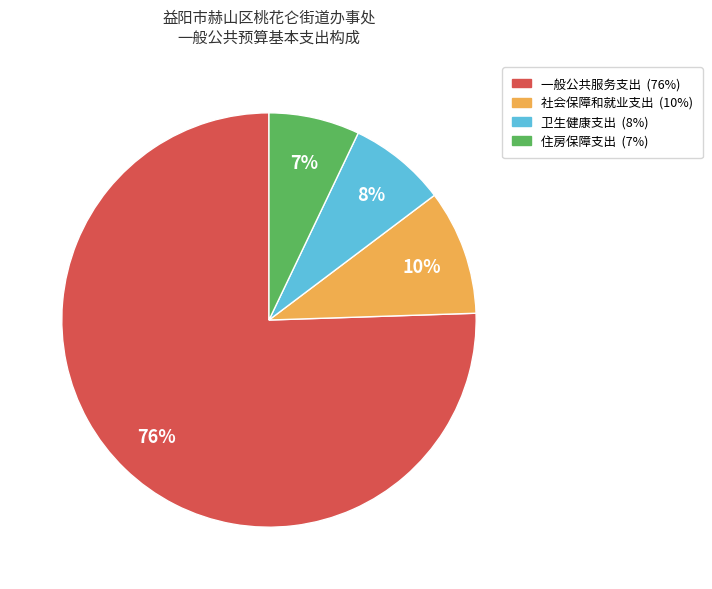

Count the number of slices in the pie.

4